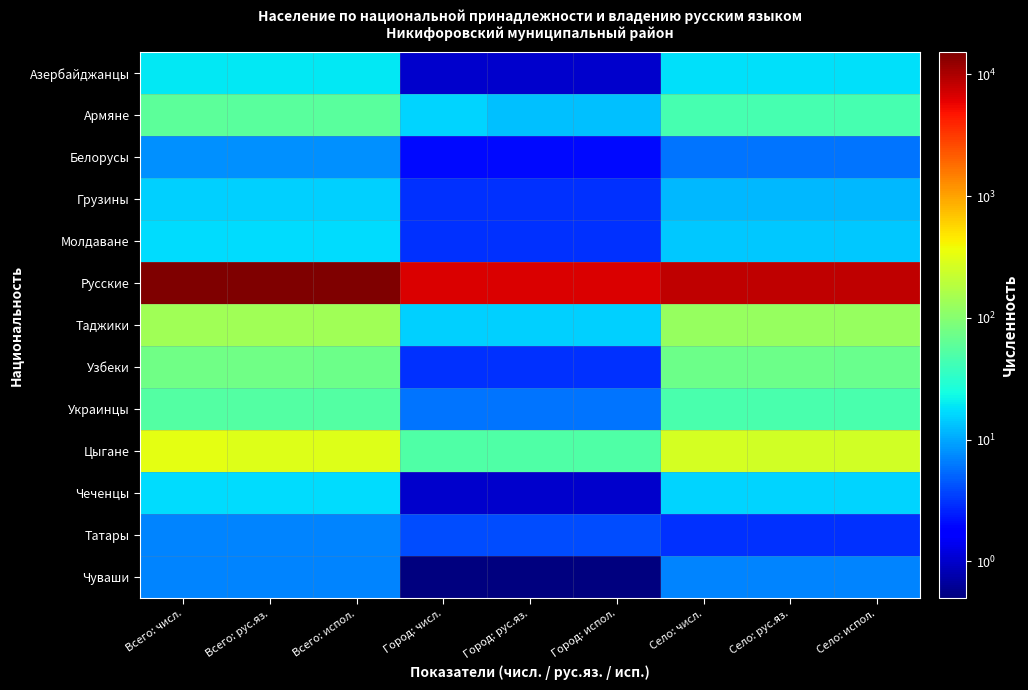

Between Город: рус.яз. and Всего: испол., which is larger?

Всего: испол.